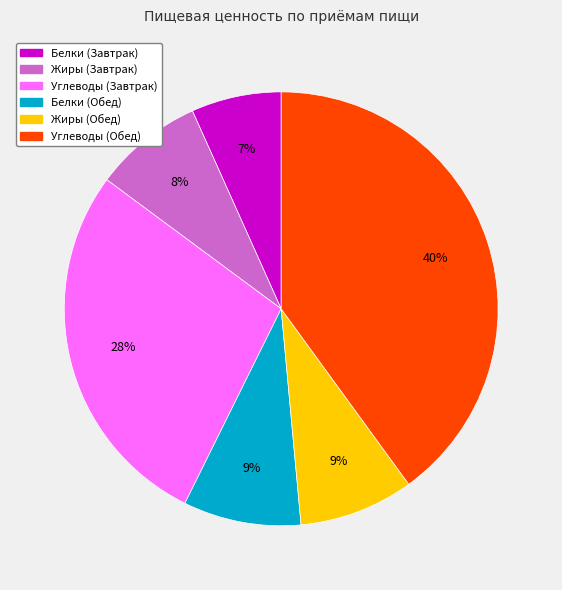

To the nearest percent, what is the average slice percentage?

17%